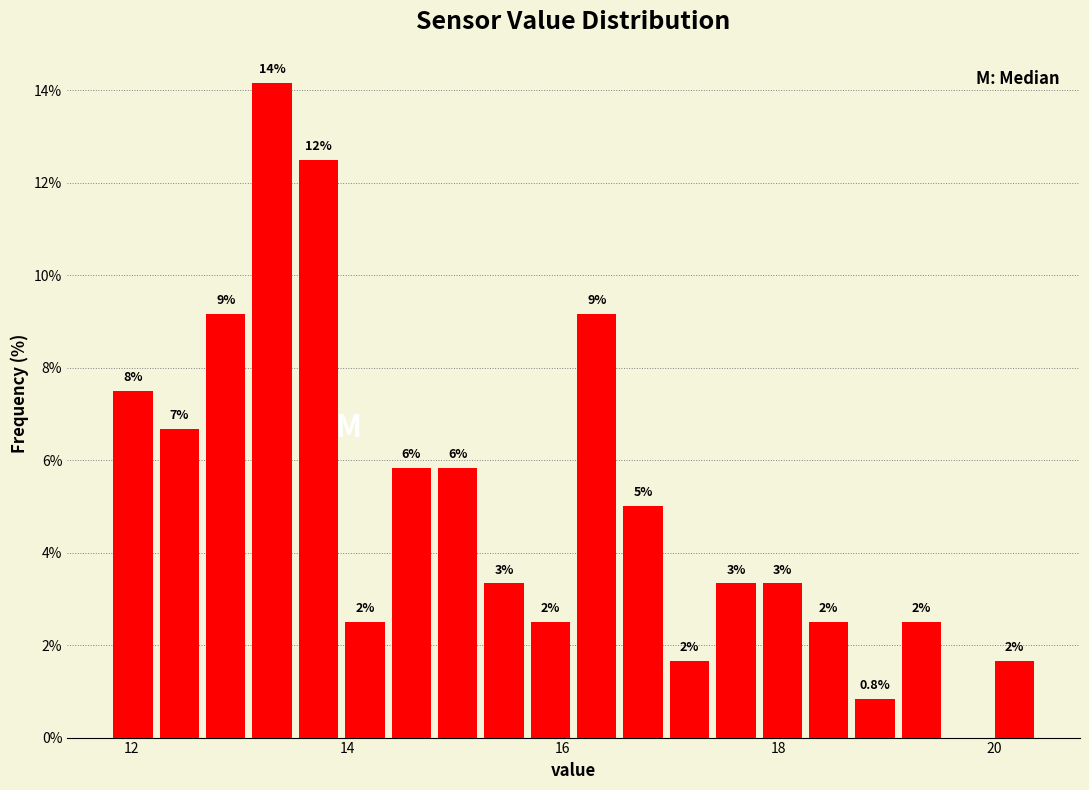

Around what value on the x-axis is the tallest bar? Give the approximate position of its centre, as read against the axis.

13.4